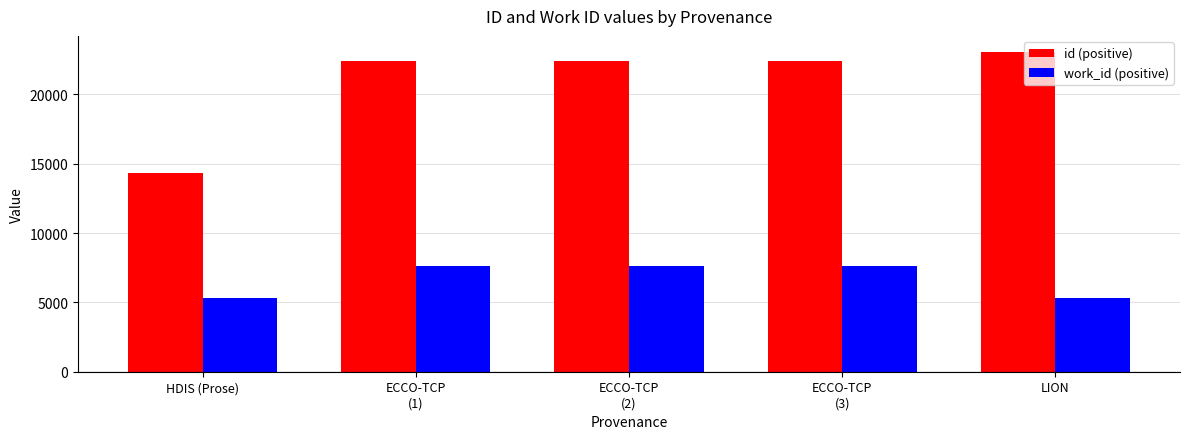

What is the greatest value displayed?

23066